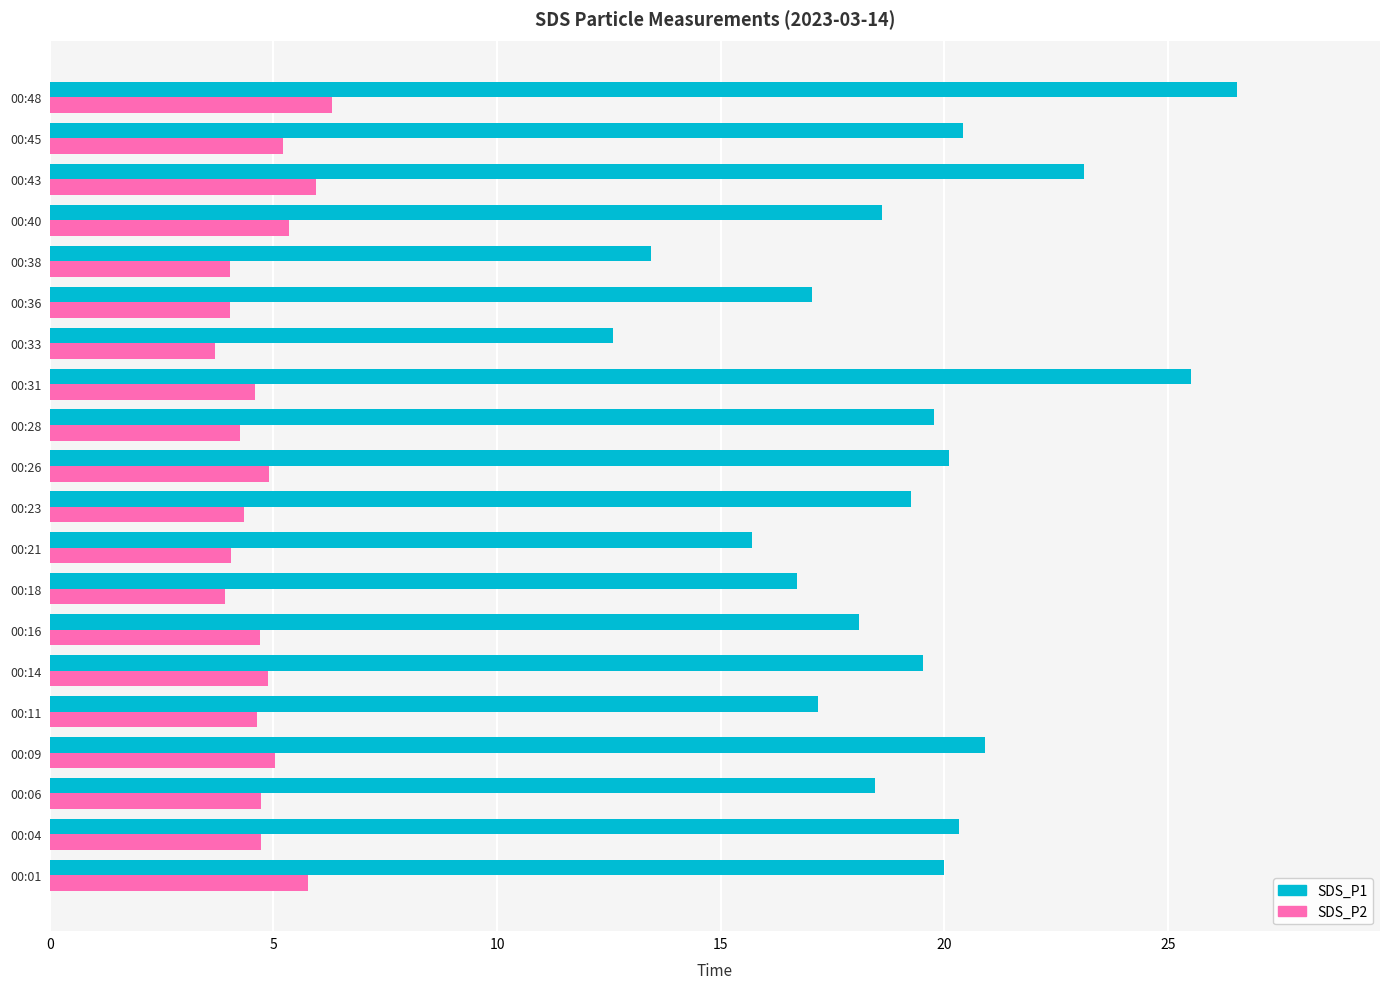

Rank the series by their maximum value, from lowest to highest.

SDS_P2, SDS_P1